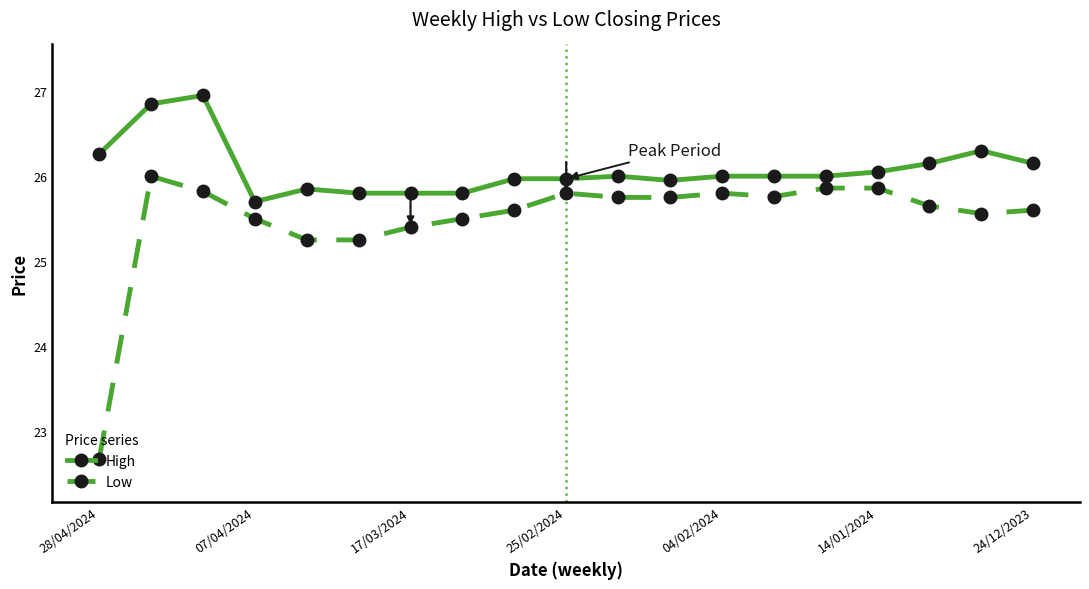

True or false: High has more than 2 interior local peaks.

True